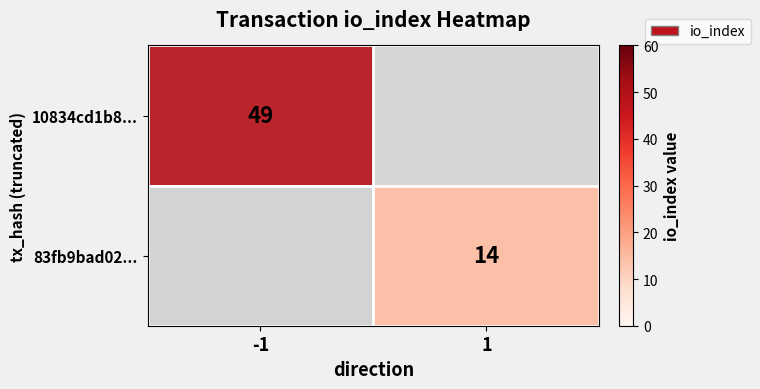

Is it true that 10834cd1b8... equals 49 at -1?

True